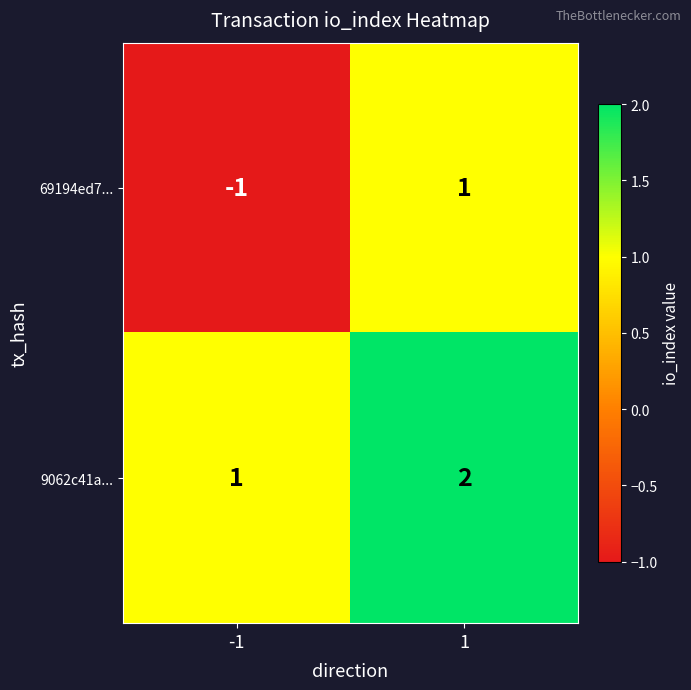

What is the greatest value displayed?

2